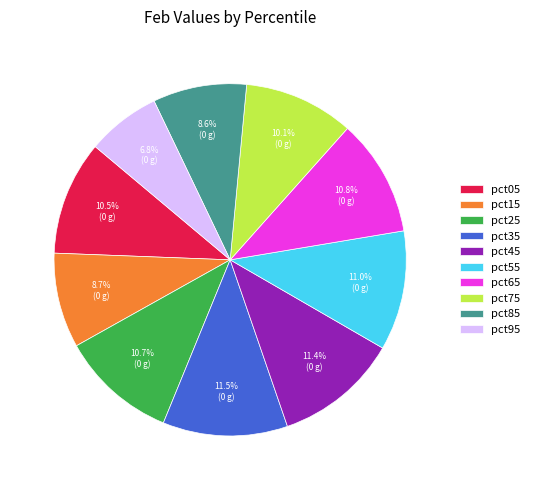

To the nearest percent, what is the difference between the pct45 and pct25 slice percentages?

1%